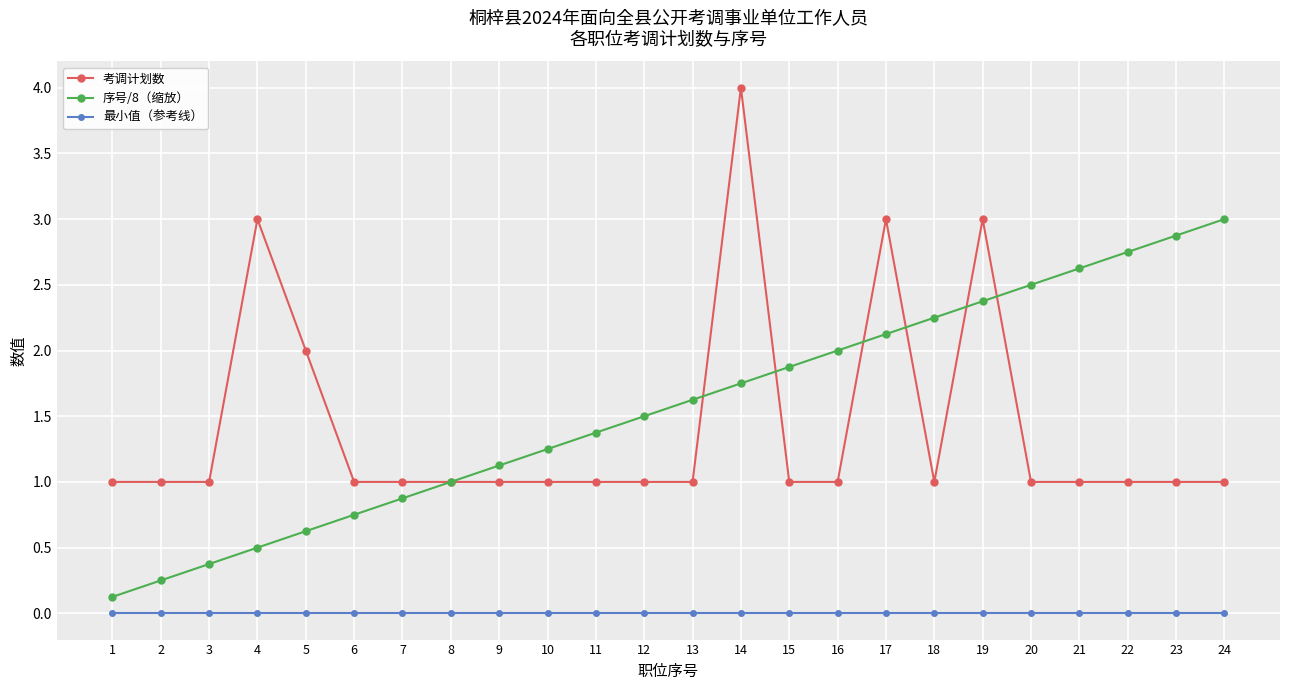

At which category does the chart reach its peak across all series?

14